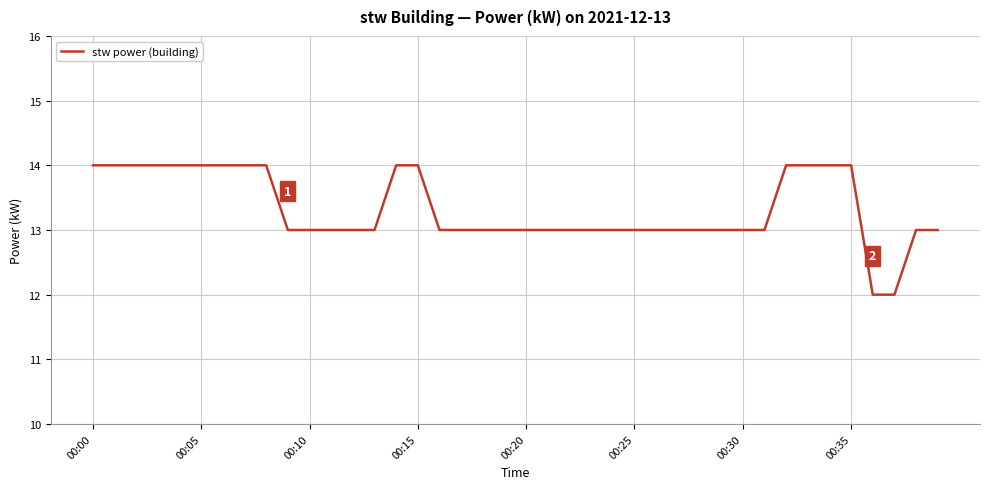

Count the values in the range 13 to 14.

38